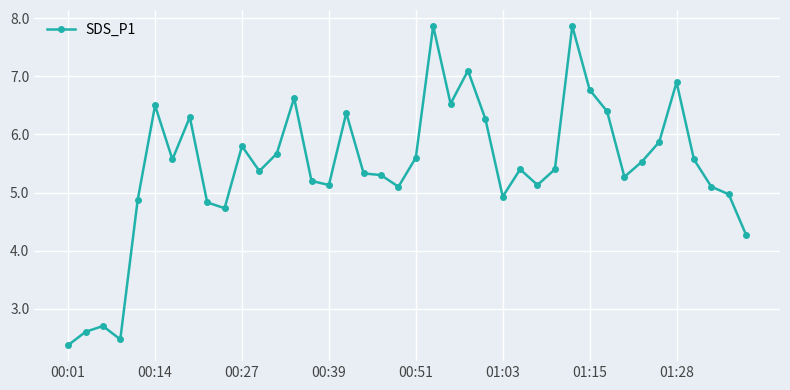

What is the value of the 12th point from the left?

5.4